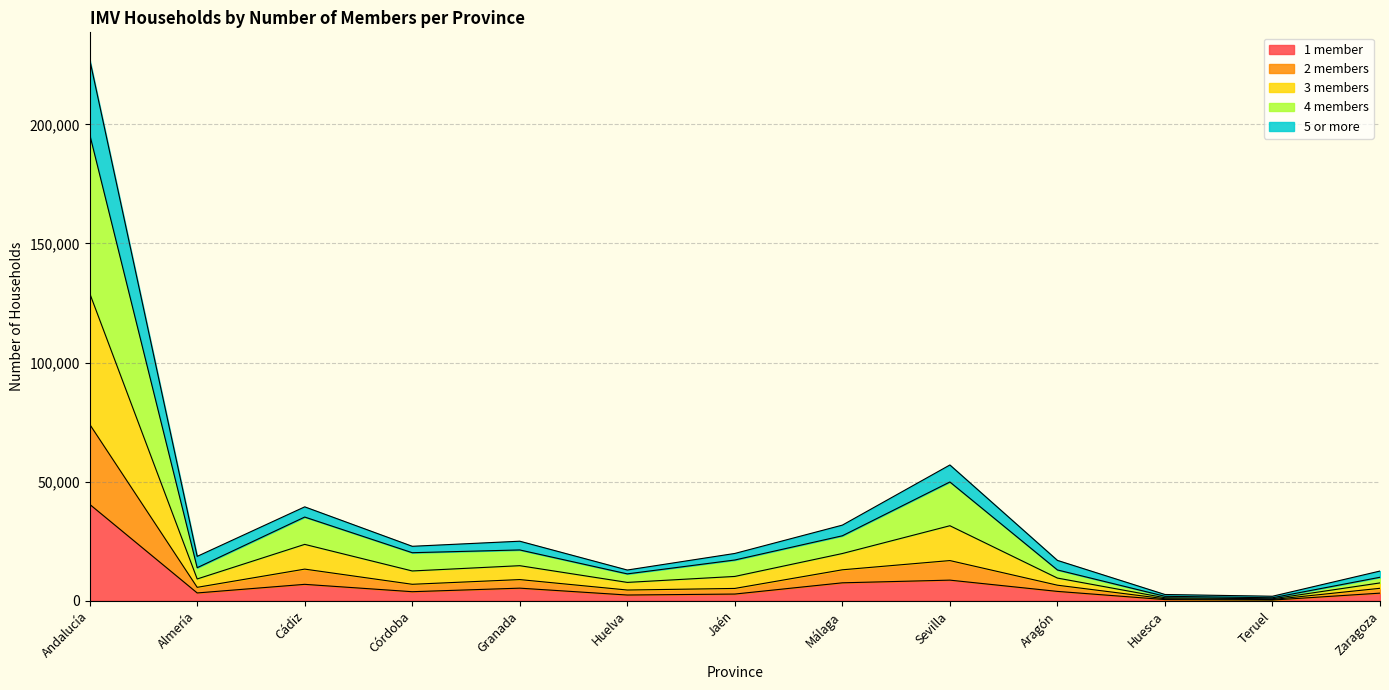

At which category is the sum across all series the highest?

Andalucía